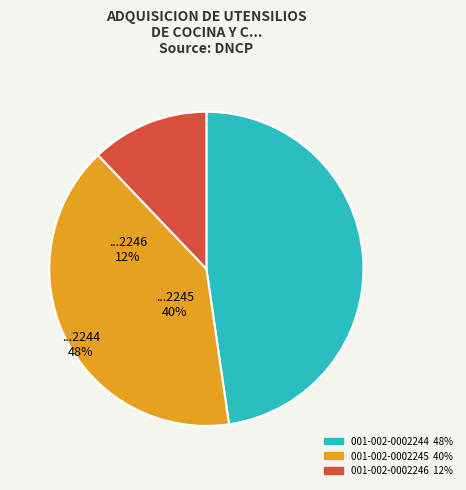

Combined, do 001-002-0002245 and 001-002-0002246 account for over 50%?

Yes